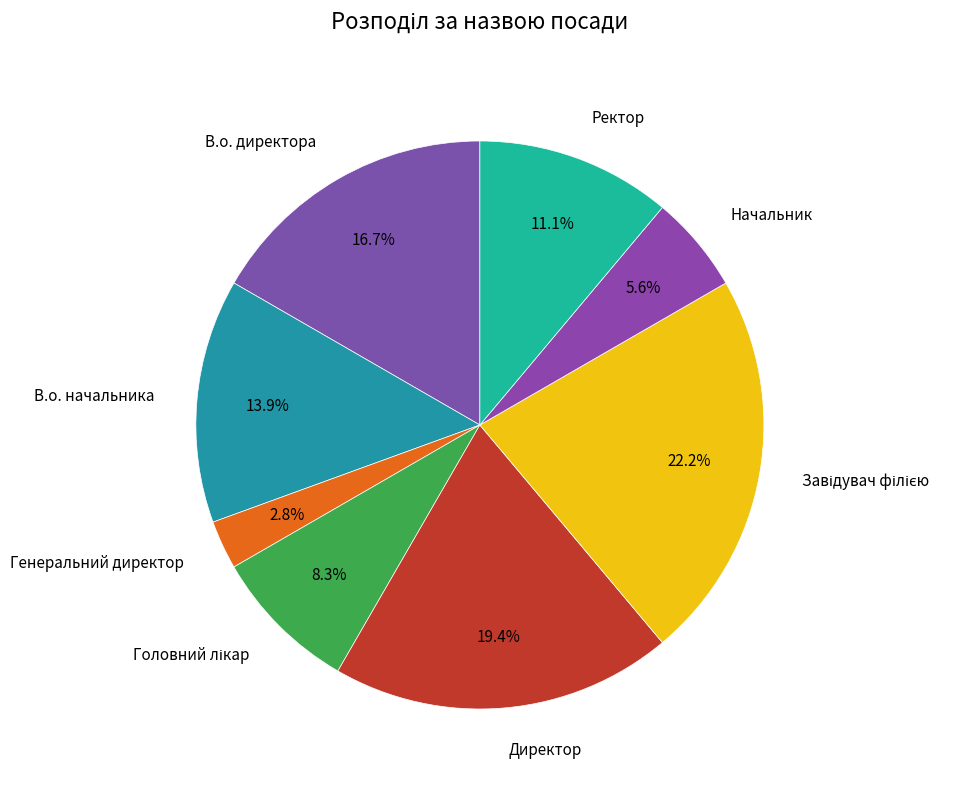

Which category has the smallest portion of the pie?

Генеральний директор